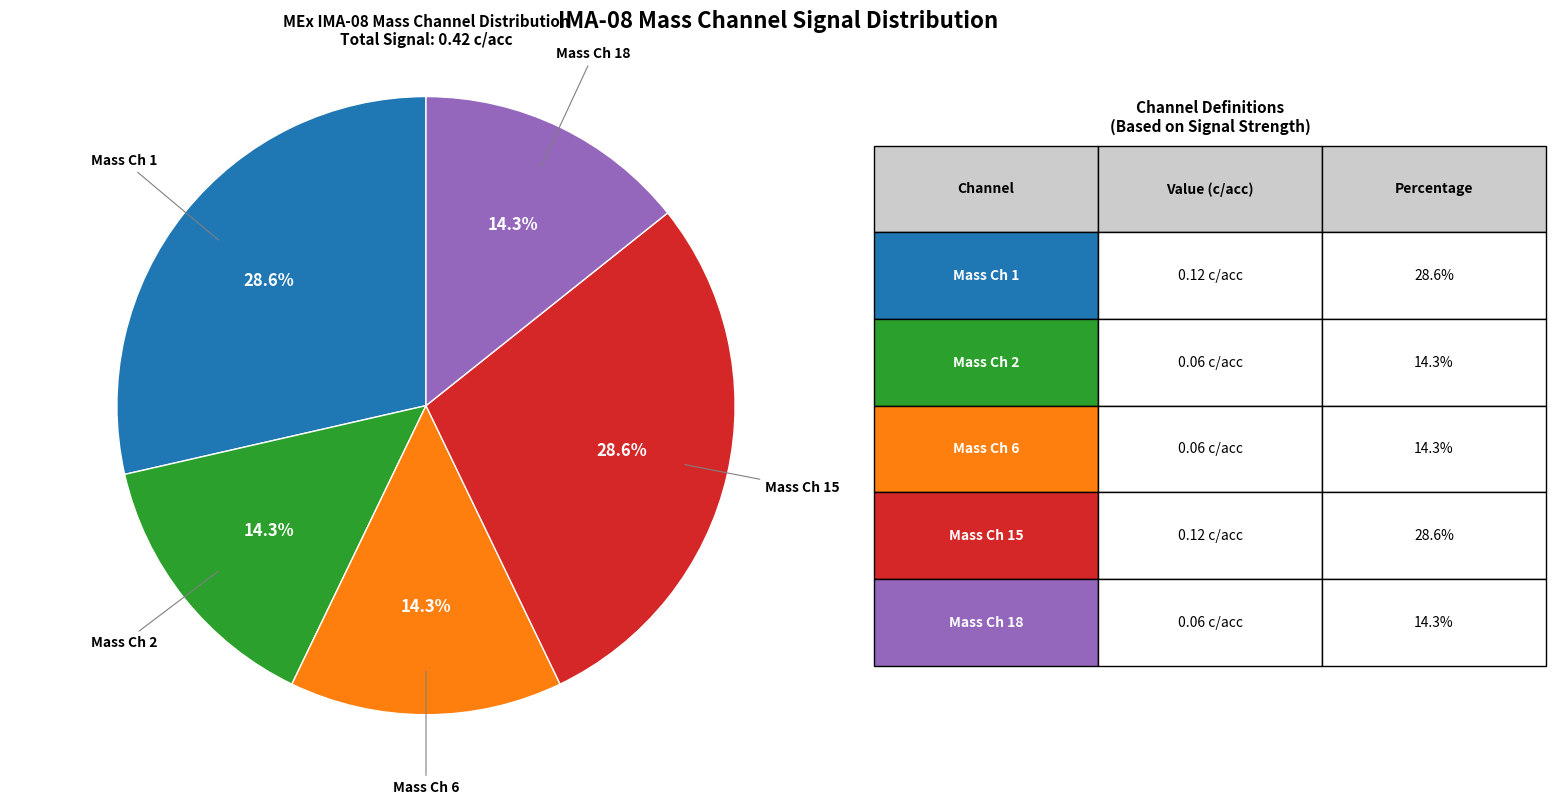

To the nearest percent, what is the average slice percentage?

20%